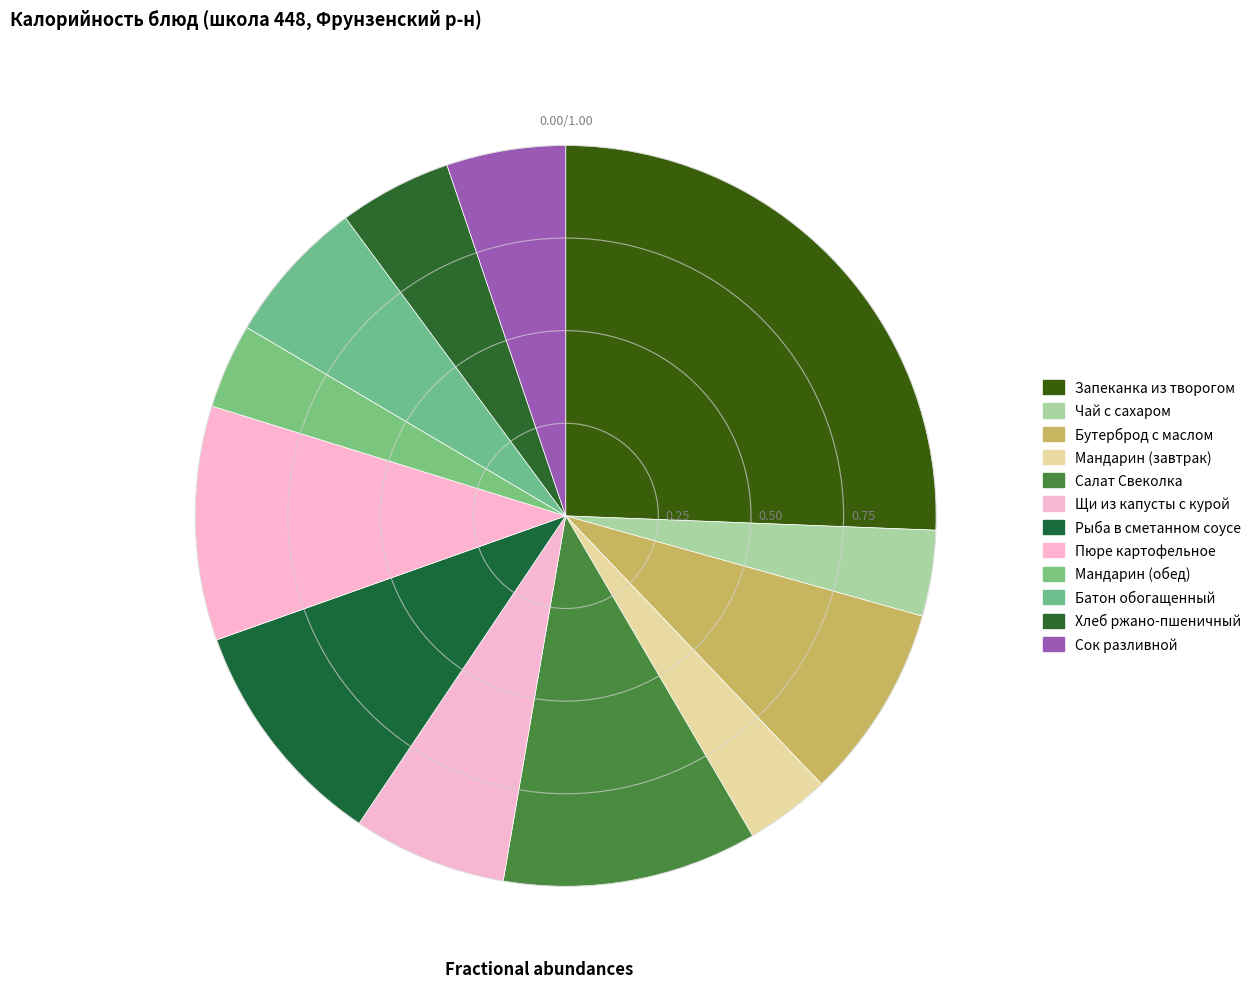

Combined, do Мандарин (завтрак) and Бутерброд с маслом account for over 50%?

No